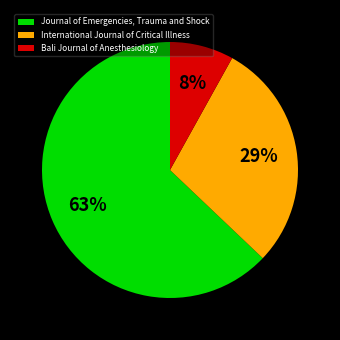

What percentage is the Journal of Emergencies, Trauma and Shock slice, to the nearest percent?

63%